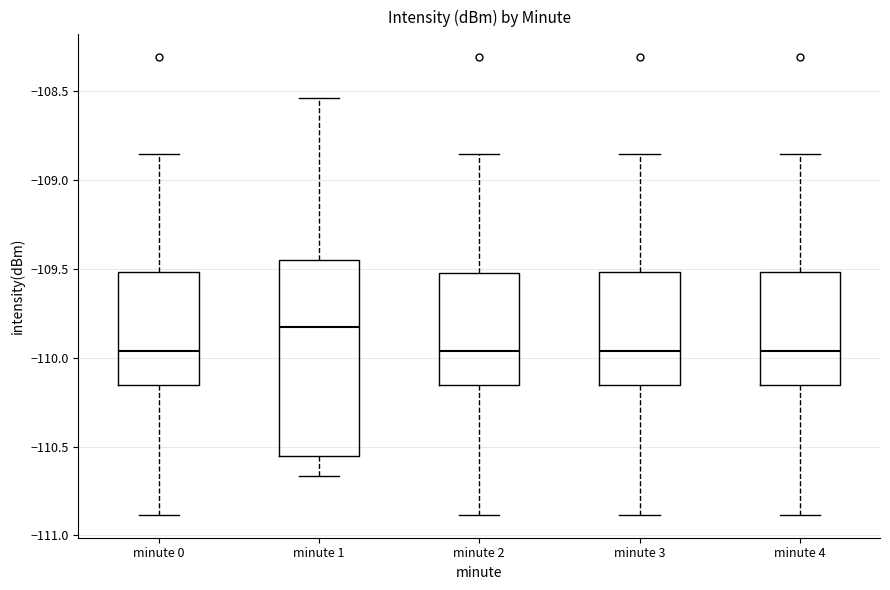

Reading left to right, read every box against the y-axis: the position of its median line, the range the box covers, and the ends of its whiskers. The values are not printed on the chart, so give them approximately, as read against the axis.

minute 0: median -109.95, box -110.15 to -109.50, whiskers -110.90 to -108.85
minute 1: median -109.85, box -110.55 to -109.45, whiskers -110.65 to -108.55
minute 2: median -109.95, box -110.15 to -109.50, whiskers -110.90 to -108.85
minute 3: median -109.95, box -110.15 to -109.50, whiskers -110.90 to -108.85
minute 4: median -109.95, box -110.15 to -109.50, whiskers -110.90 to -108.85